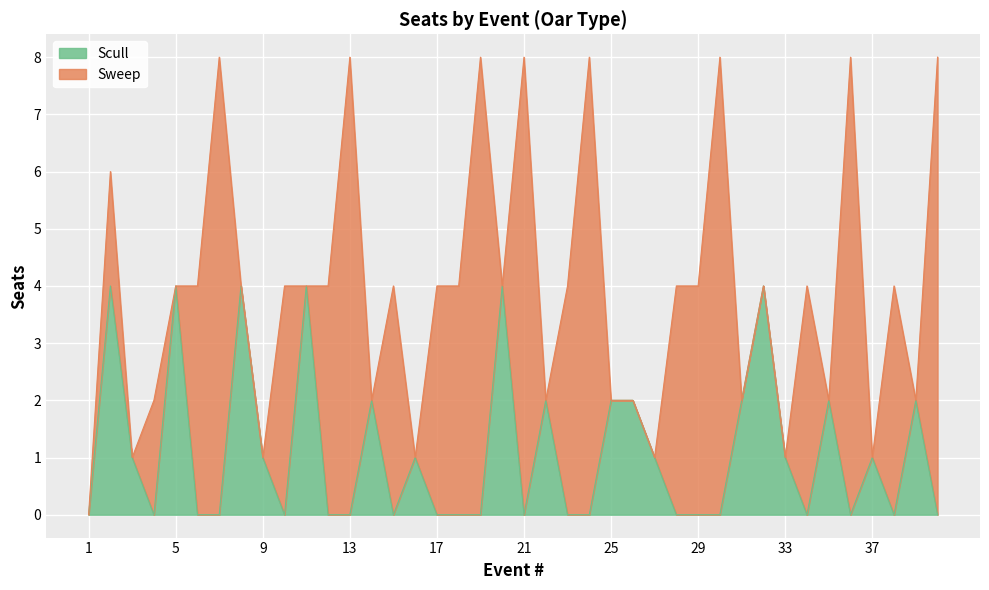

At which category does the data reach its first local valley?

4